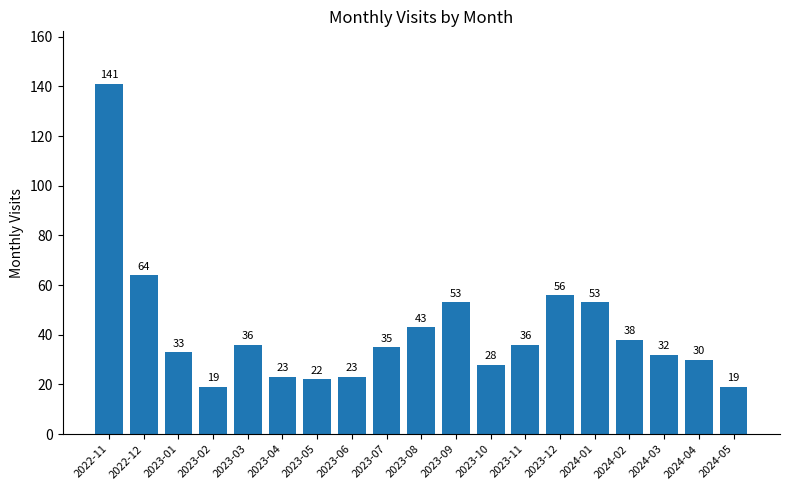

Which category has the highest value across all series?

2022-11